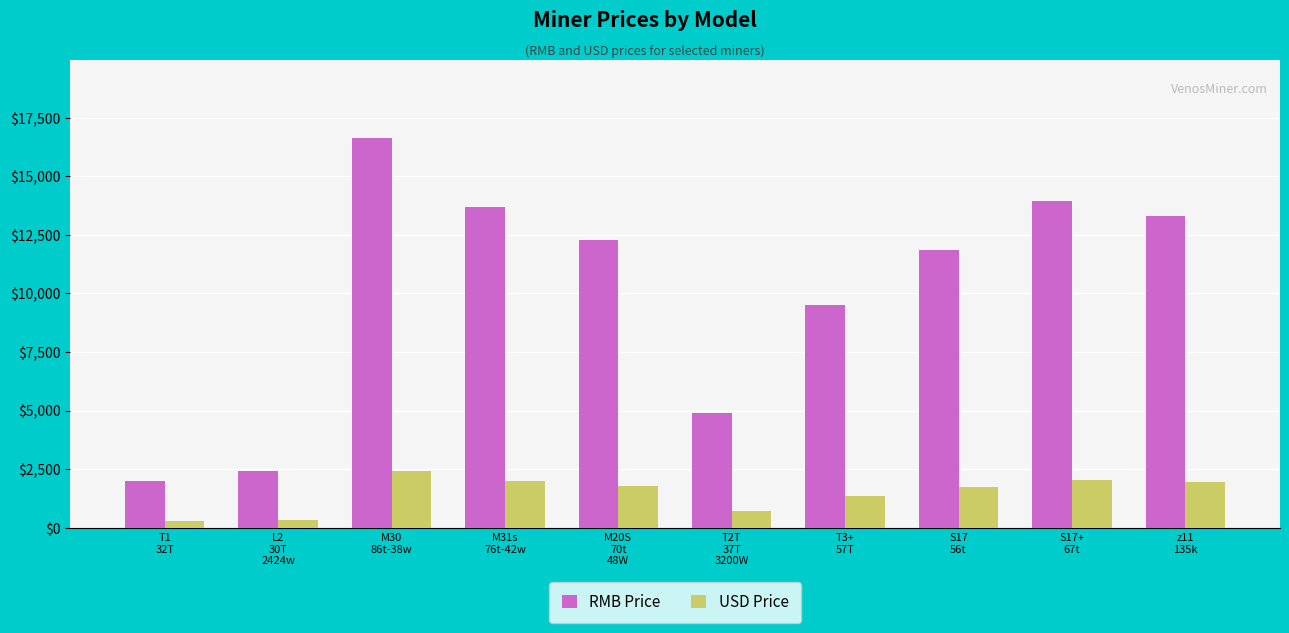

How many distinct data groups are displayed?

2